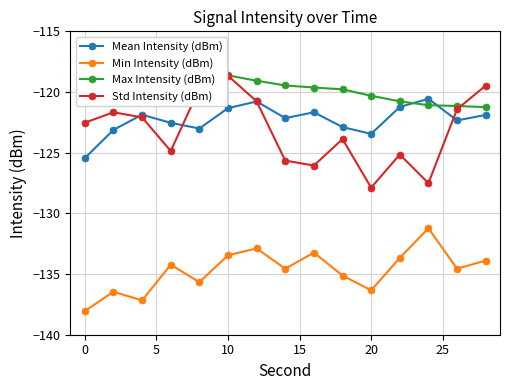

What is the highest value of the Min Intensity (dBm) series?

-131.2